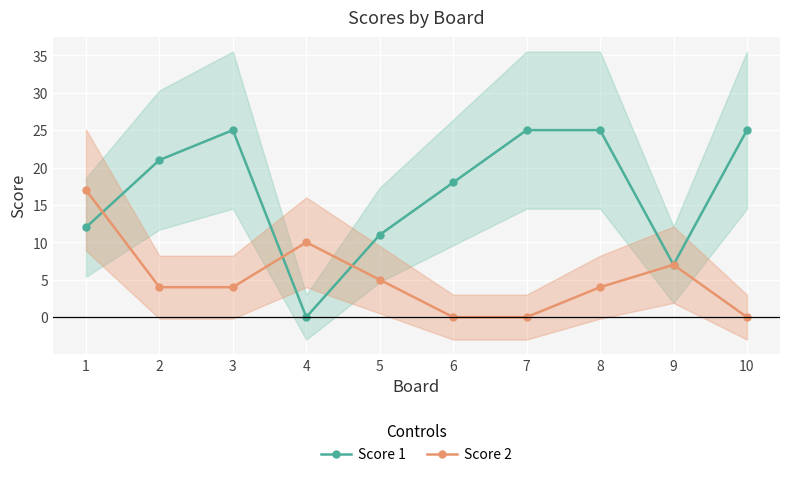

How many interior local peaks does the Score 1 series have?

1